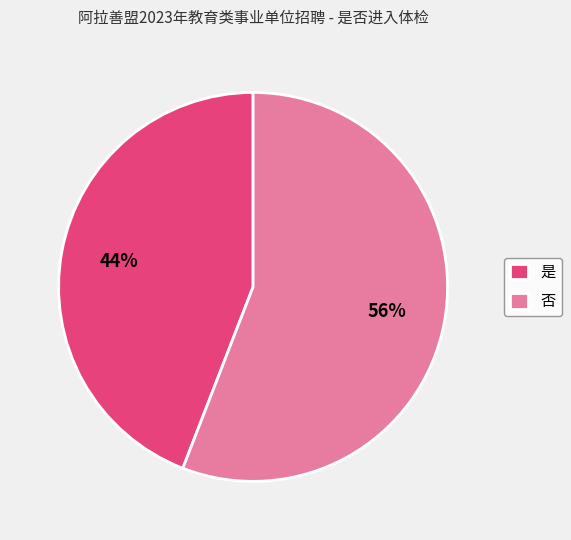

Which slice represents more than half of the pie?

否